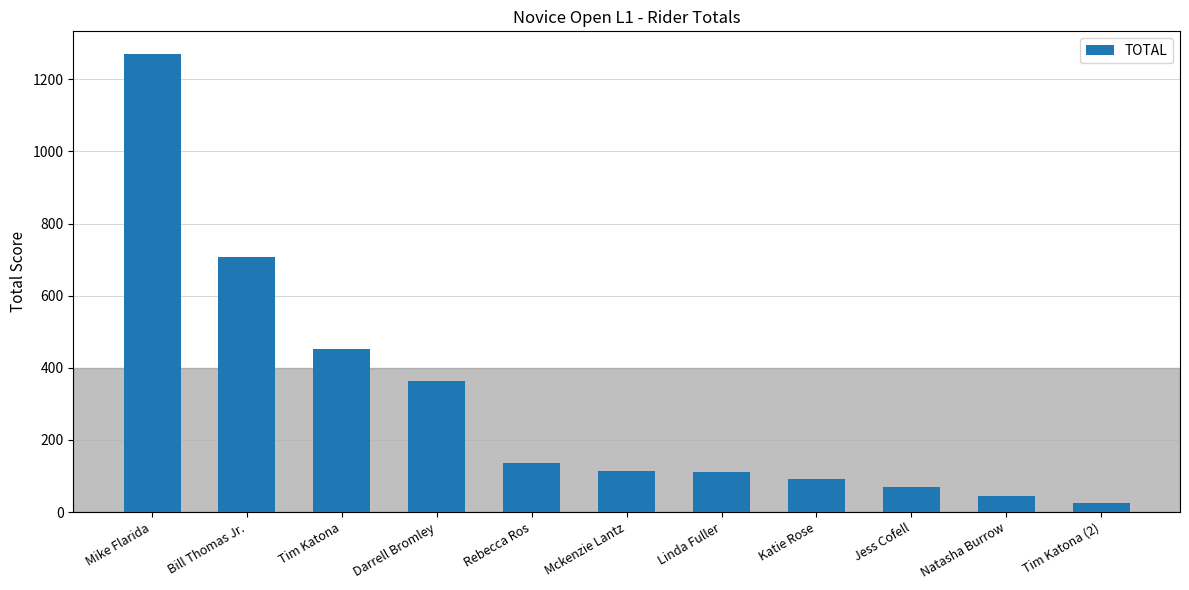

What is the smallest value displayed?

24.7